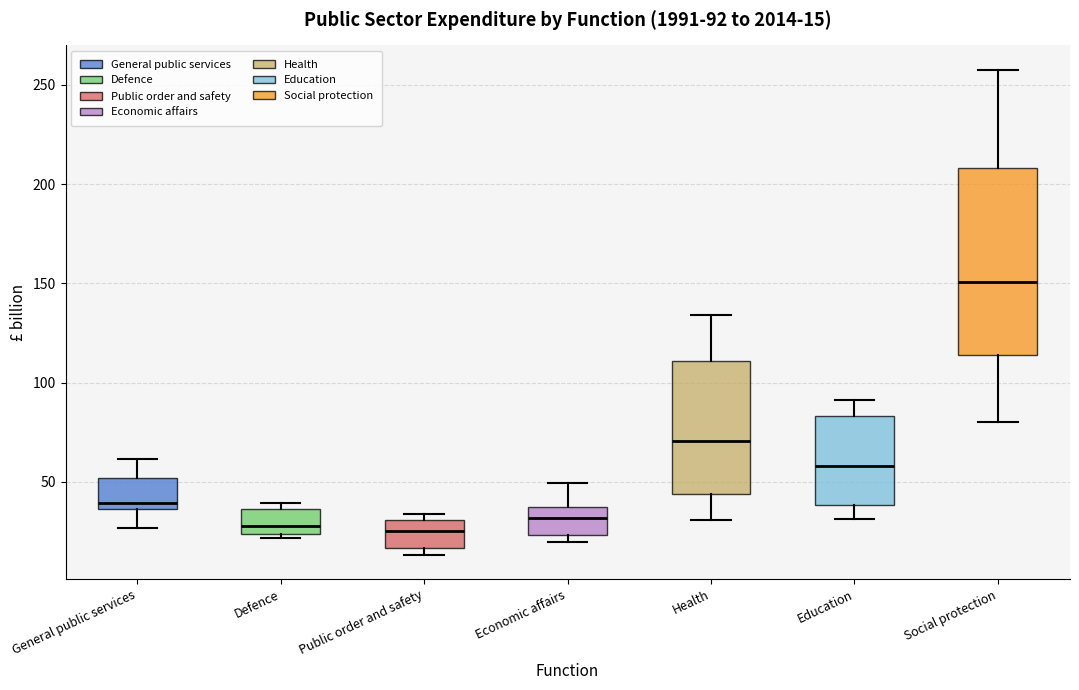

Which box's median line is the highest?

Social protection